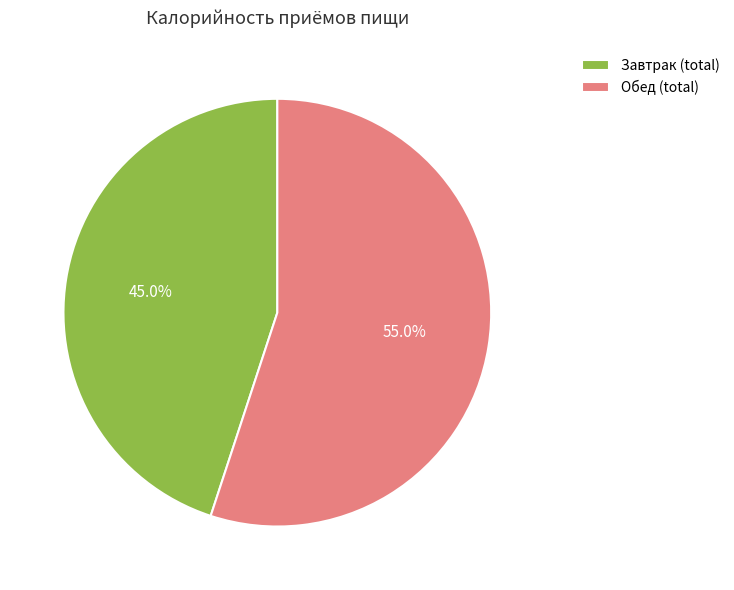

Which has a higher value, Завтрак (total) or Обед (total)?

Обед (total)